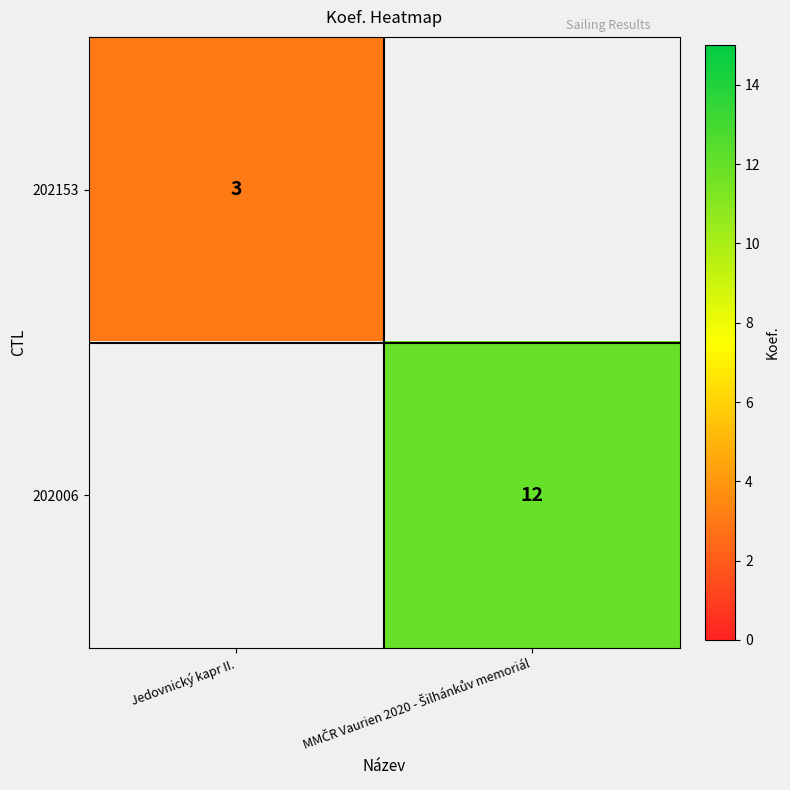

The 202153 series shows 3 at Jedovnický kapr II.. True or false?

True